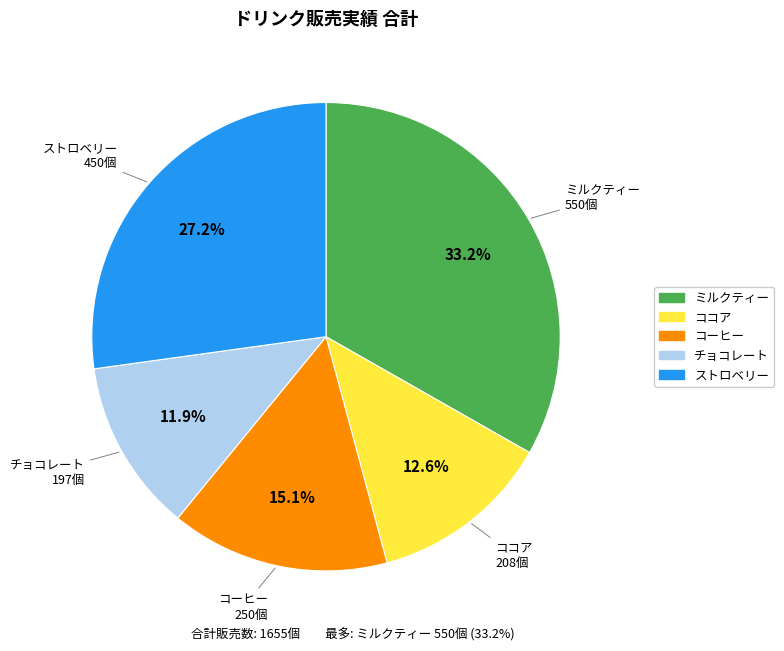

To the nearest percent, what portion does コーヒー represent?

15%